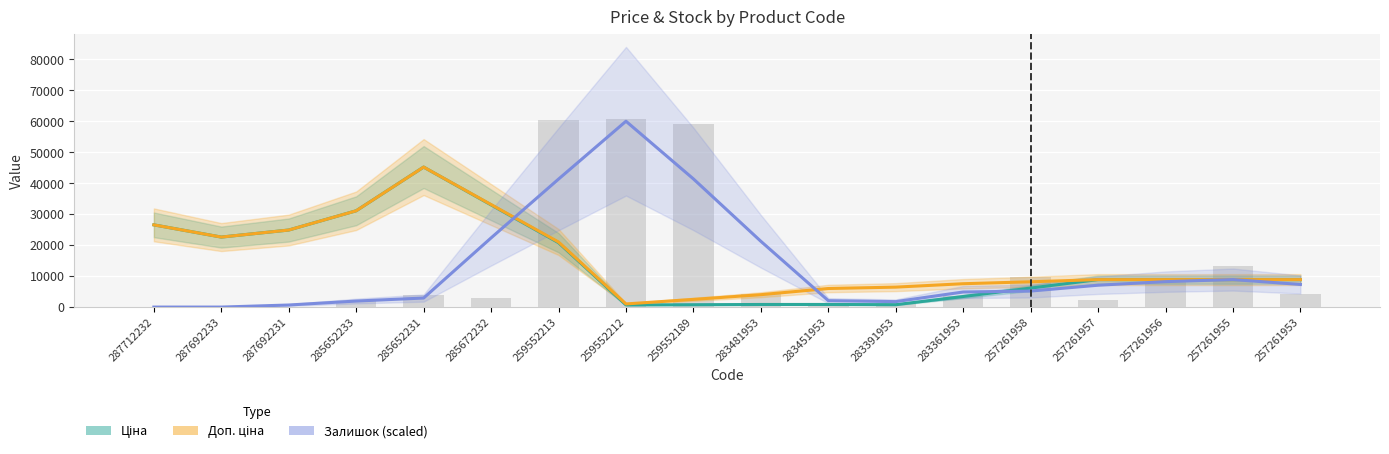

What is the label of the 8th bar from the left?

259552212